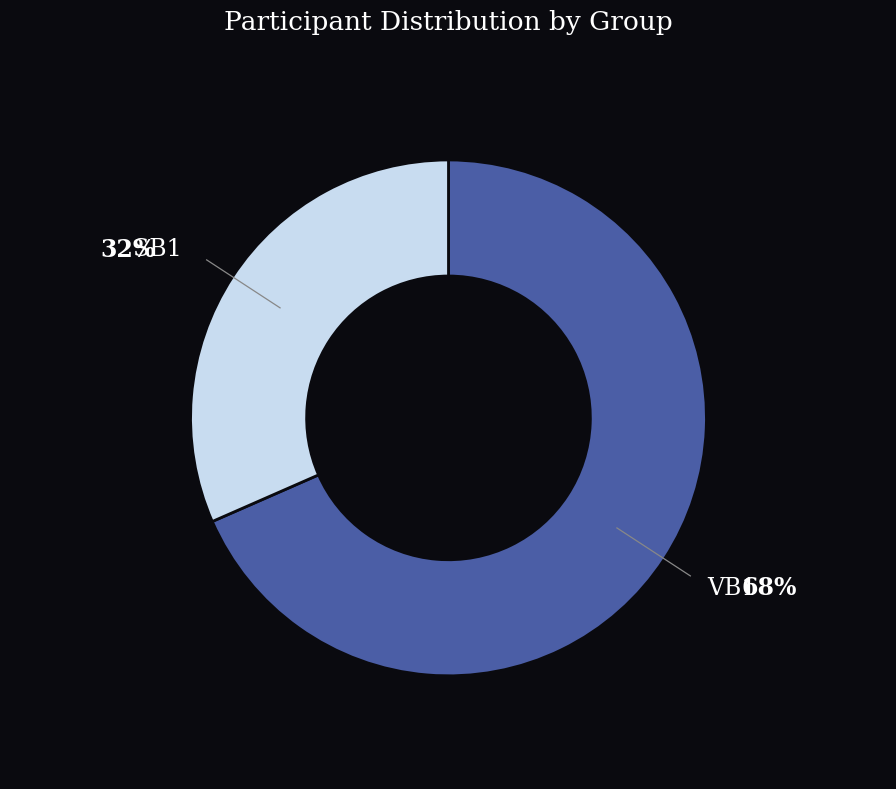

True or false: VB1 accounts for 68% of the total.

True